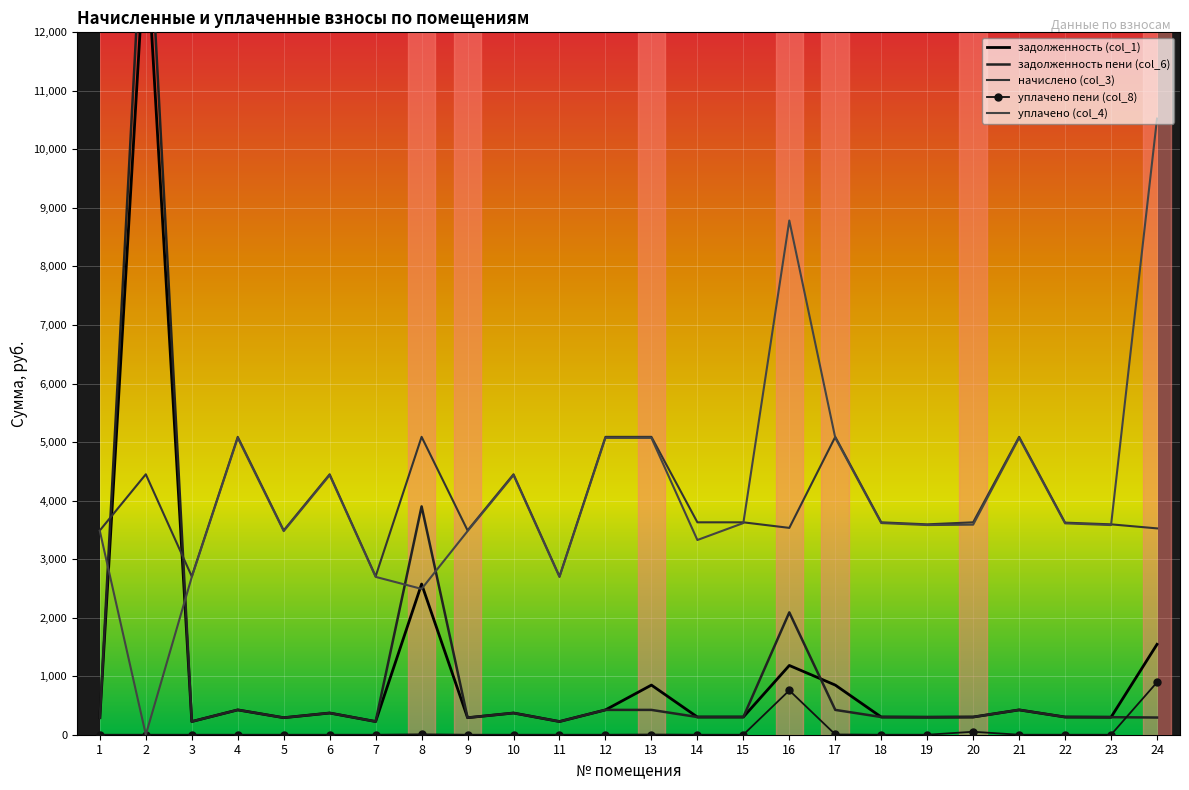

At which label does задолженность (col_1) first exceed 302?

2